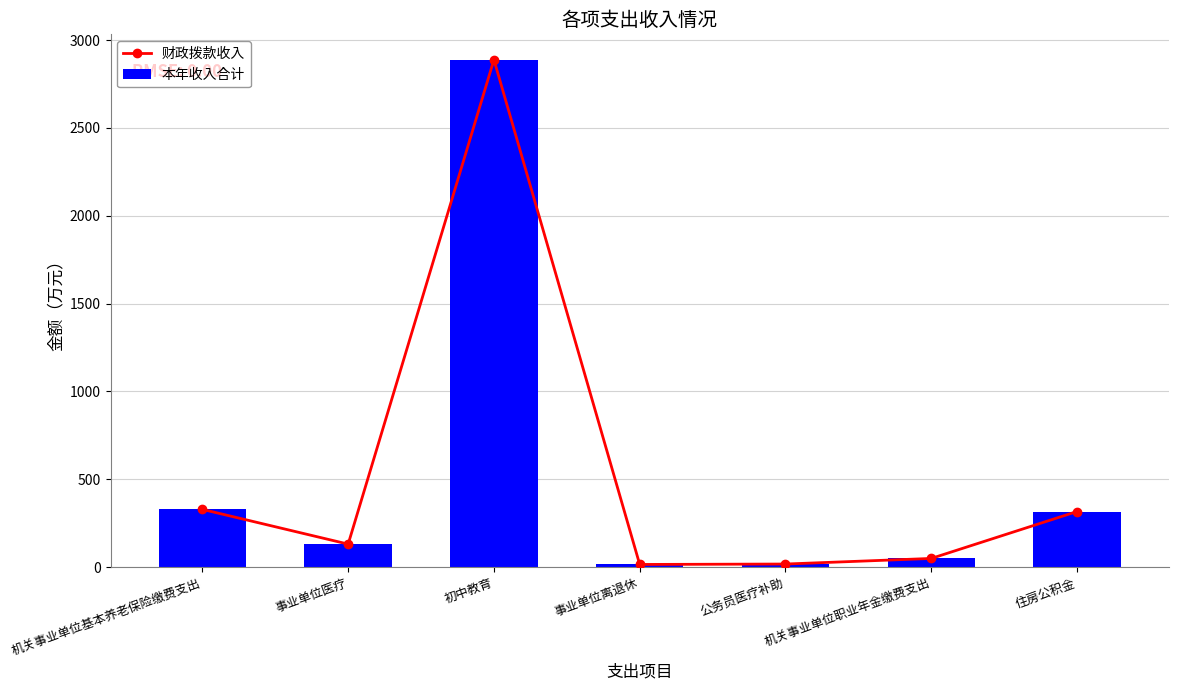

What is the minimum value for 财政拨款收入?

15.1